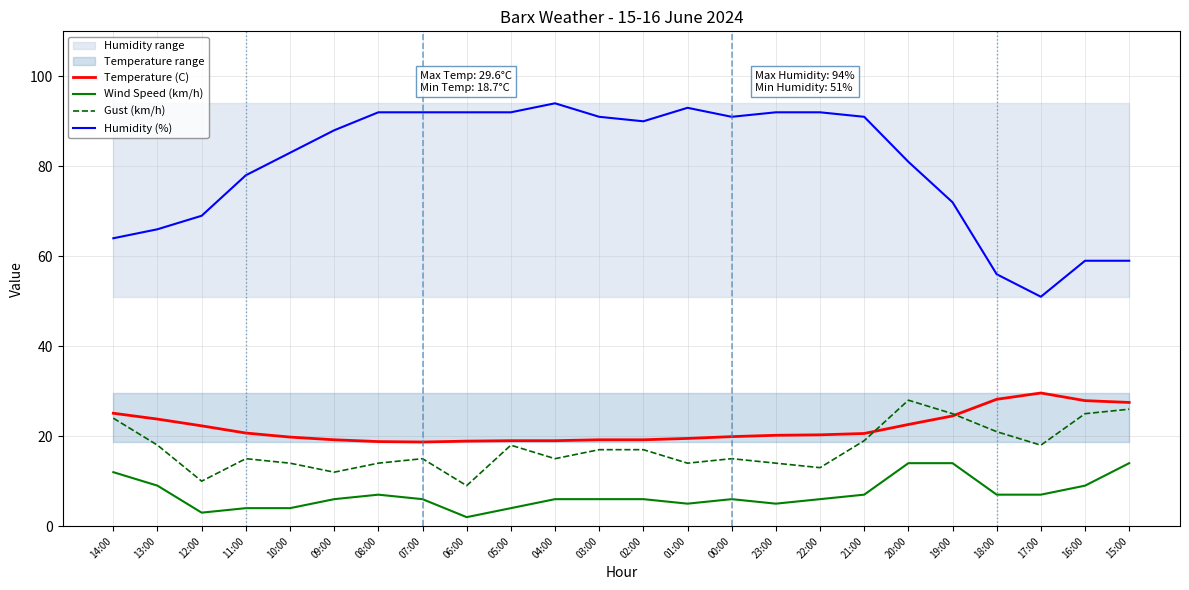

List the series in order of their peak value, highest first.

Humidity (%), Temperature (C), Gust (km/h), Wind Speed (km/h)